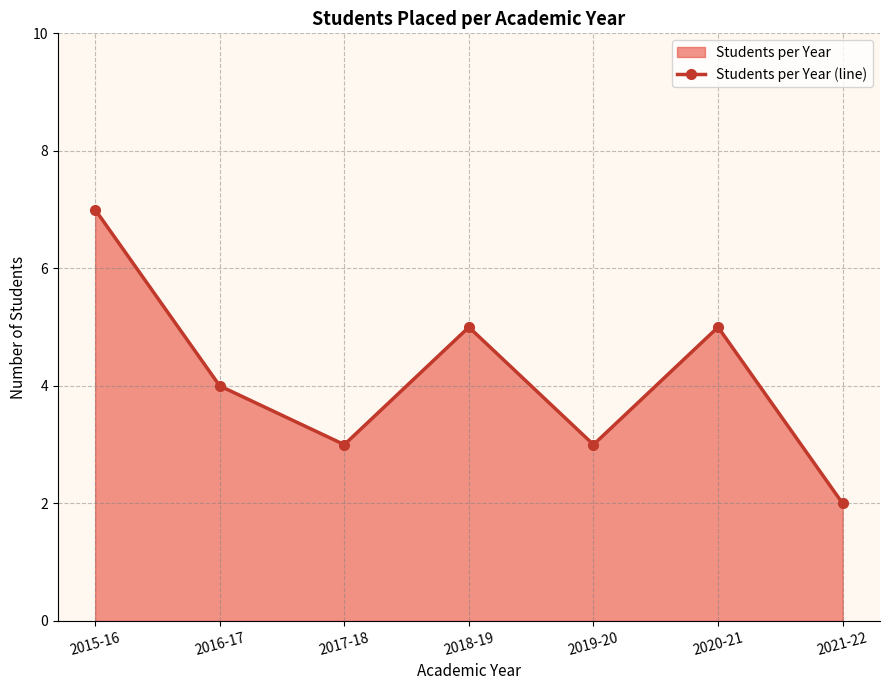

What is the difference between the maximum and minimum values?

5